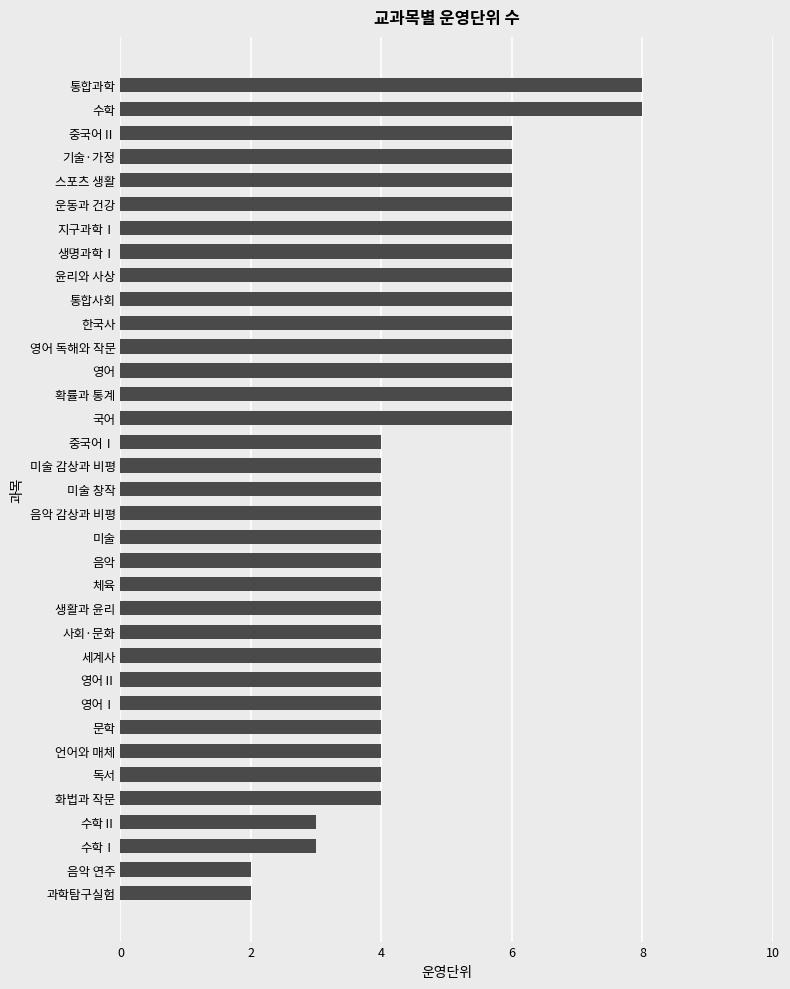

True or false: the data shows 6 at 중국어Ⅰ.

False